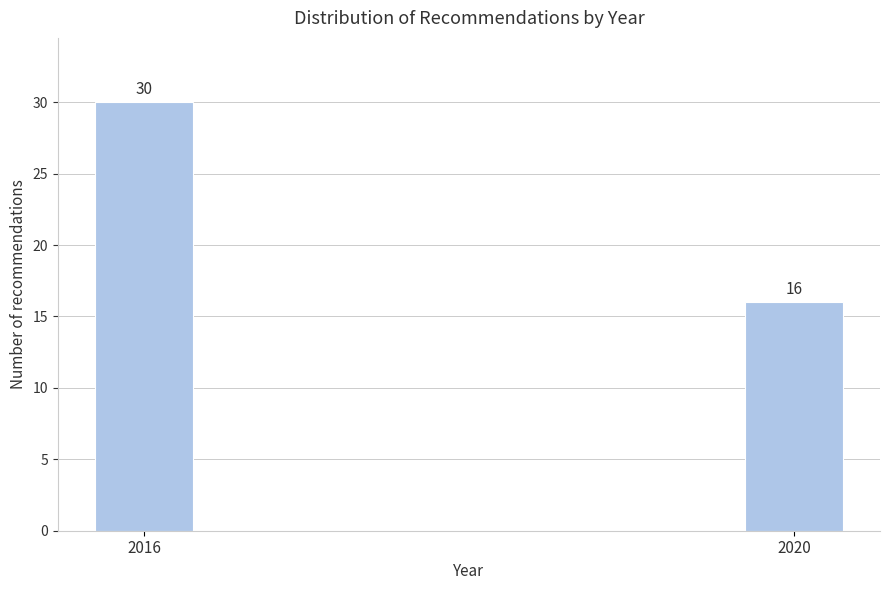

Reading left to right, extract all data points from this chart.

2016=30	2020=16